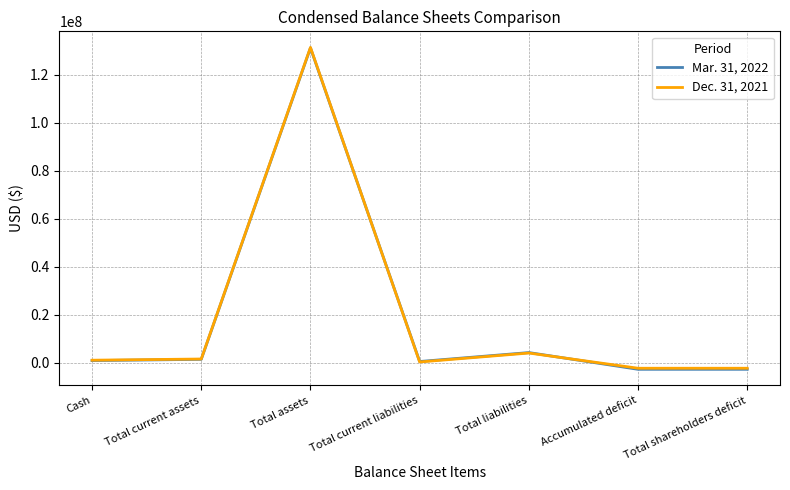

Which category has the highest value in the Mar. 31, 2022 series?

Total assets